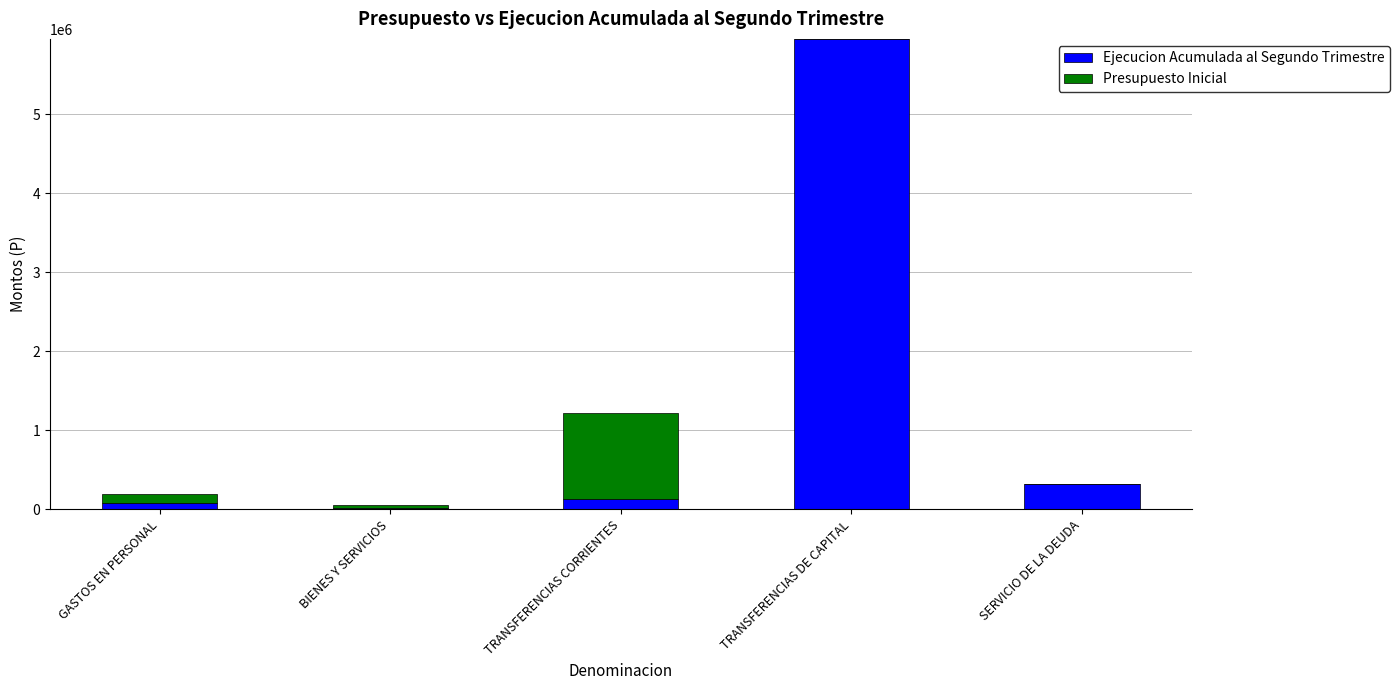

How many data points does each series have?

5